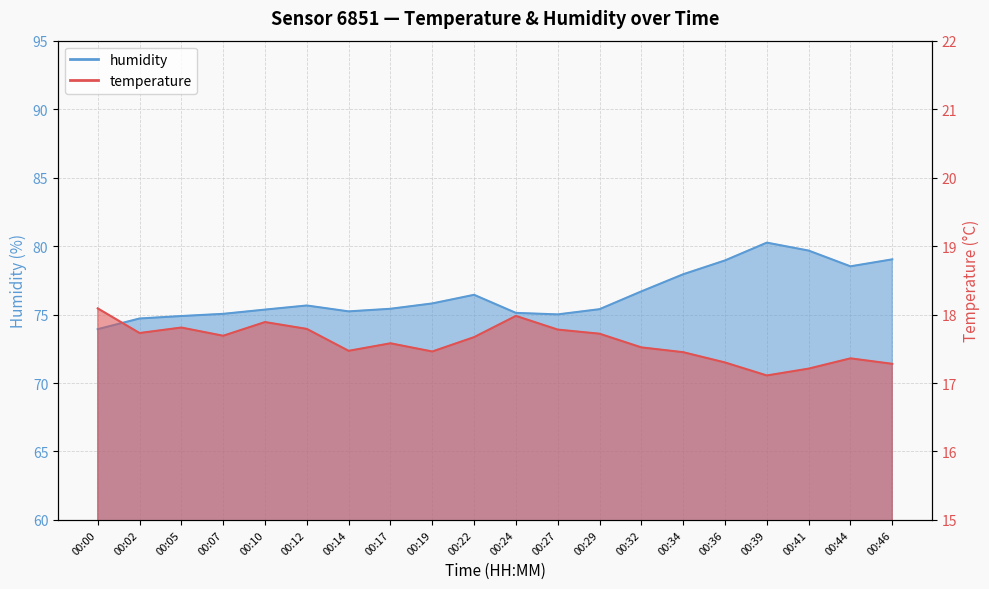

Reading left to right, extract all data points from this chart.

temperature: 00:00=18.1	00:02=17.7	00:05=17.8	00:07=17.7	00:10=17.9	00:12=17.8	00:14=17.5	00:17=17.6	00:19=17.5	00:22=17.7	00:24=18.0	00:27=17.8	00:29=17.7	00:32=17.5	00:34=17.4	00:36=17.3	00:39=17.1	00:41=17.2	00:44=17.4	00:46=17.3
humidity: 00:00=73.9	00:02=74.7	00:05=74.9	00:07=75.0	00:10=75.4	00:12=75.7	00:14=75.2	00:17=75.4	00:19=75.8	00:22=76.4	00:24=75.1	00:27=75.0	00:29=75.4	00:32=76.7	00:34=77.9	00:36=79.0	00:39=80.2	00:41=79.7	00:44=78.5	00:46=79.0